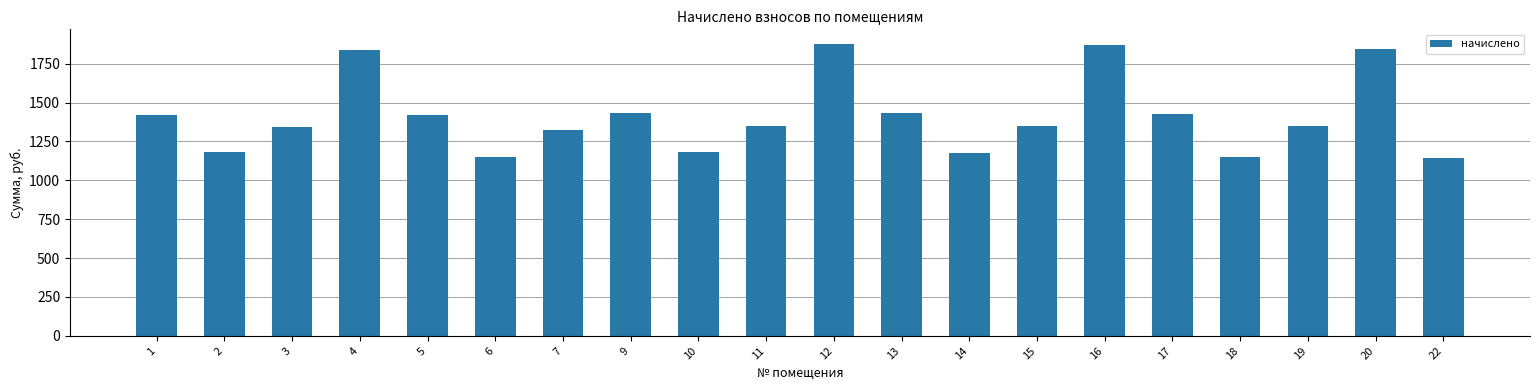

How many data points are less than 1350?

10